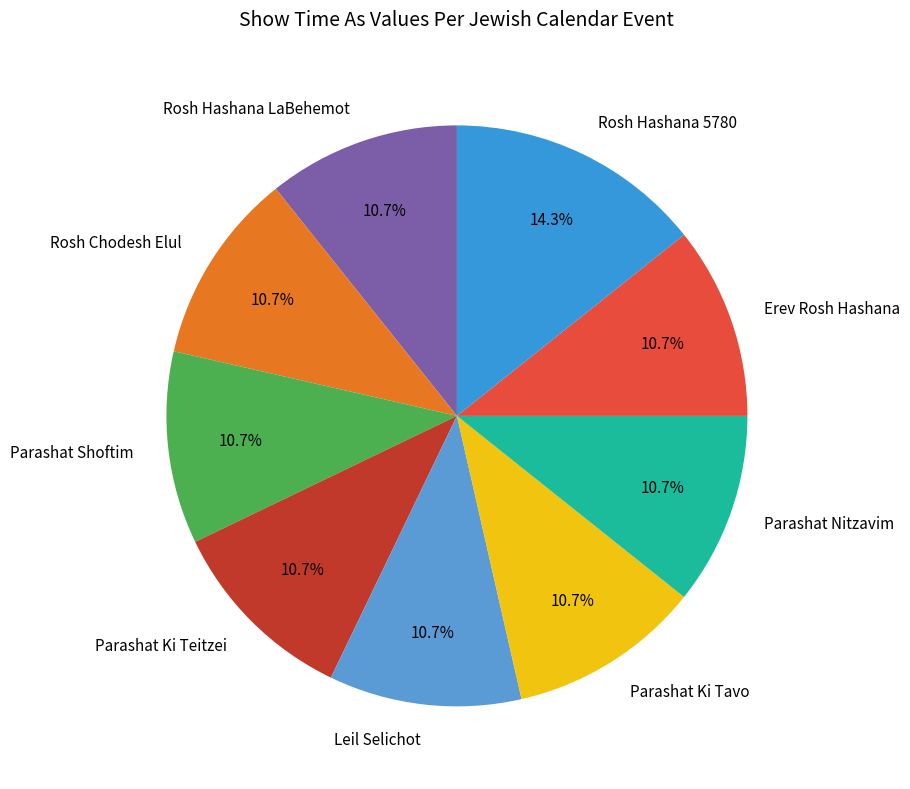

What is the largest slice in the pie chart?

Rosh Hashana 5780